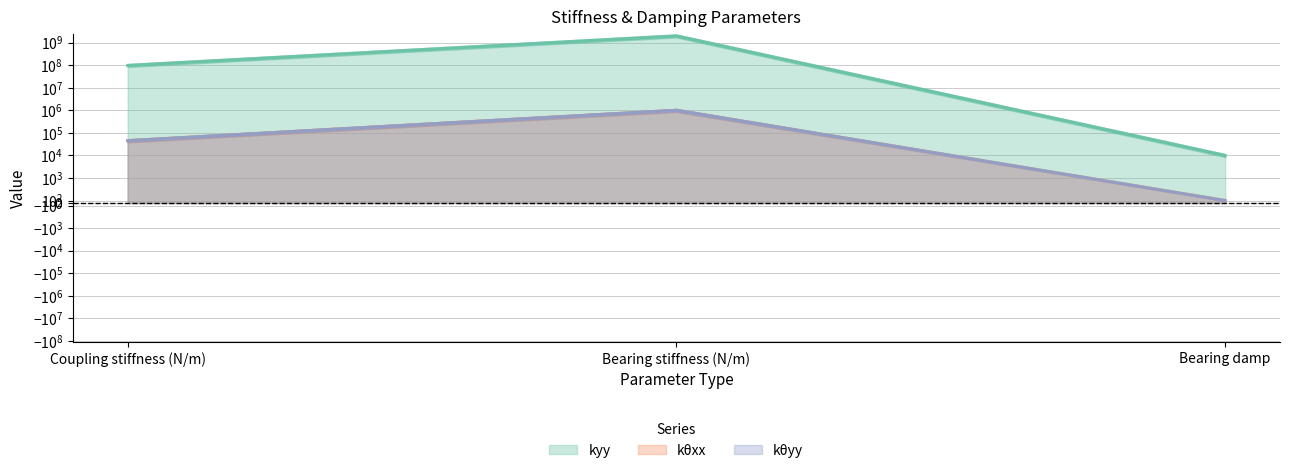

Which series has the largest total across all categories?

kyy